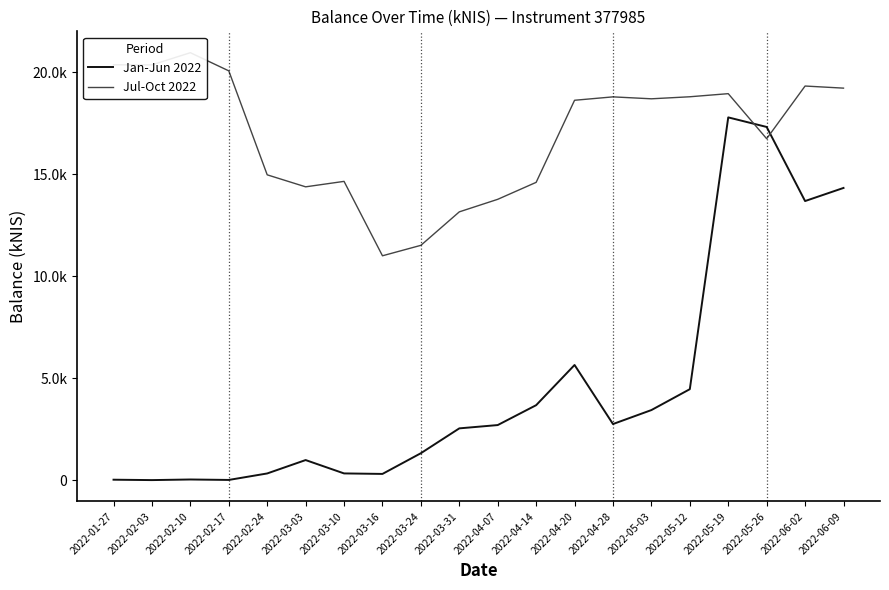

What is the value of the Jan-Jun 2022 point at the 20th from the left?

14333.3